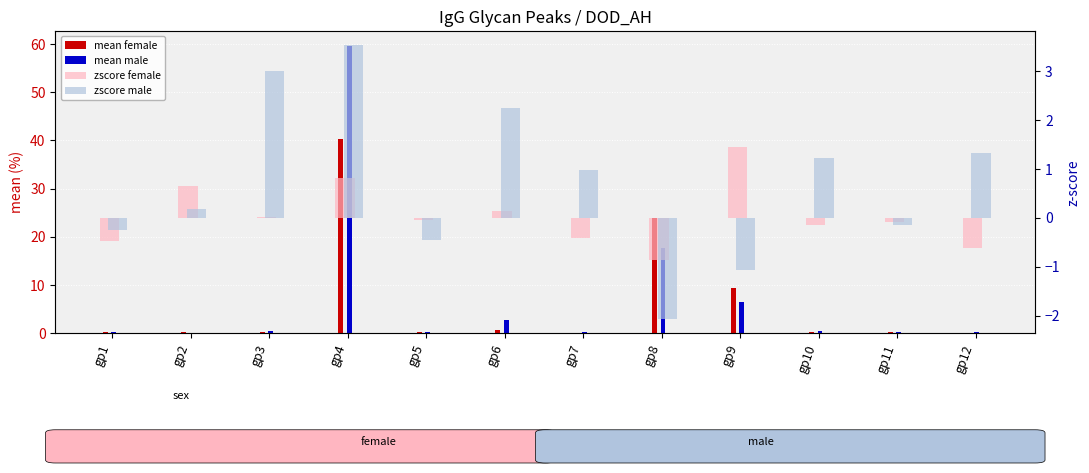

How many data points in zscore male are above 0?

7